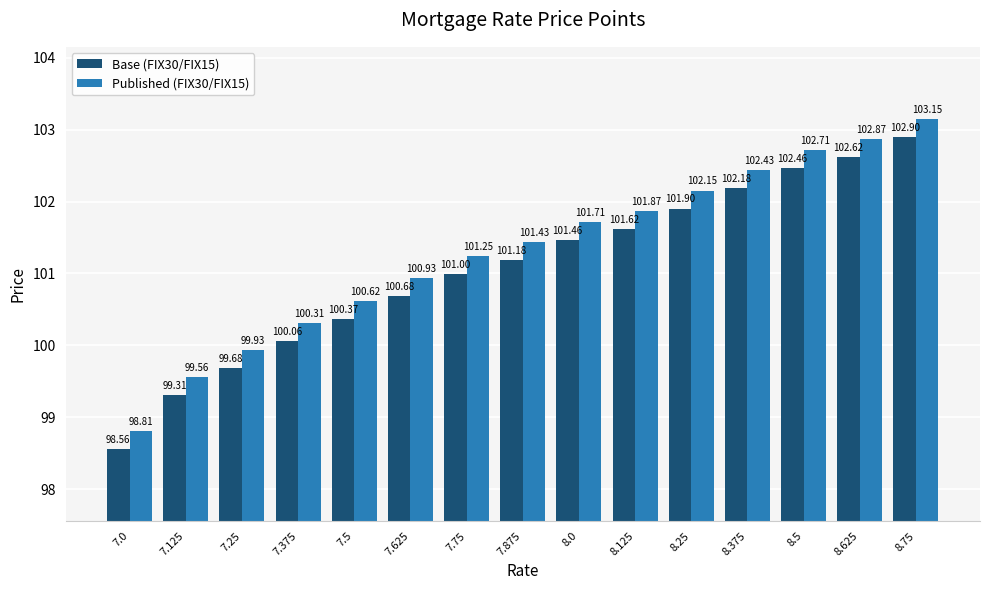

What is the smallest value displayed?

98.6